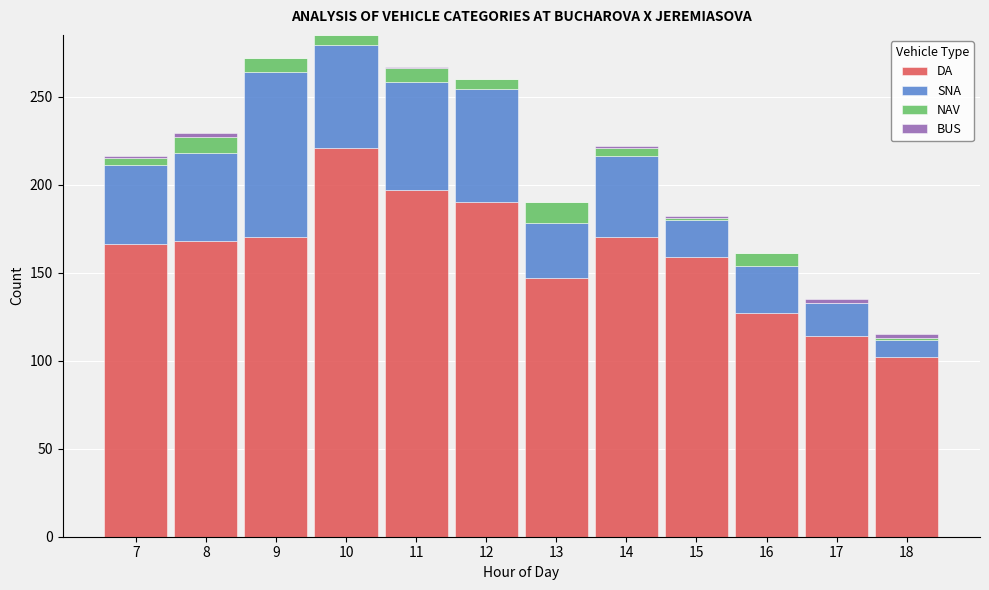

What is the highest value of the DA series?

221